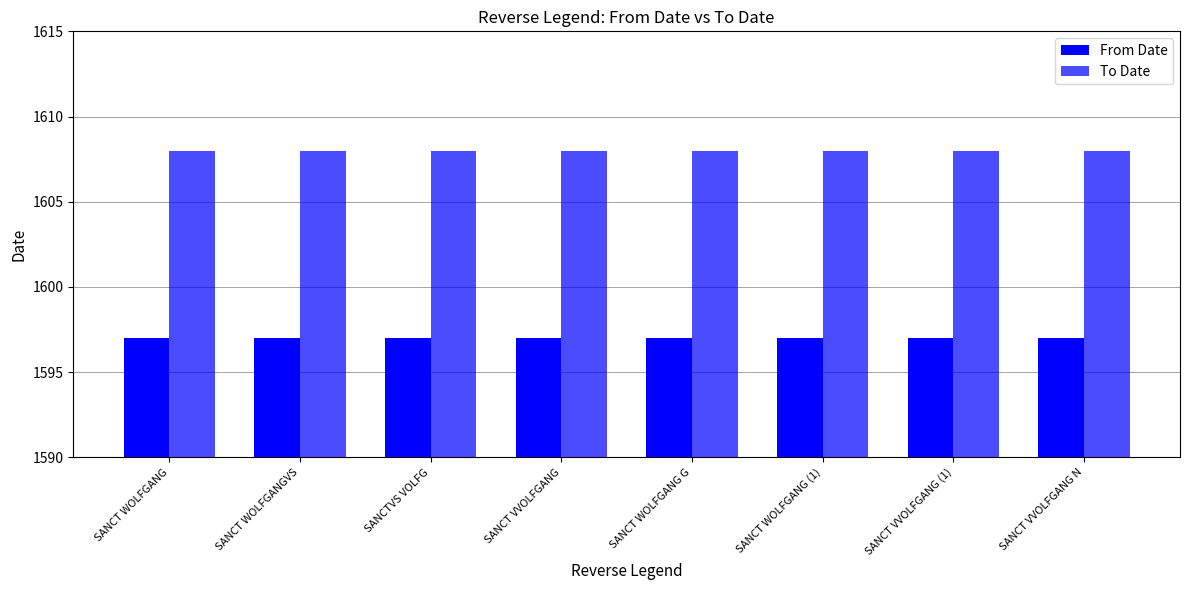

What is the spread (max minus min) of values at SANCTVS VOLFG?

11